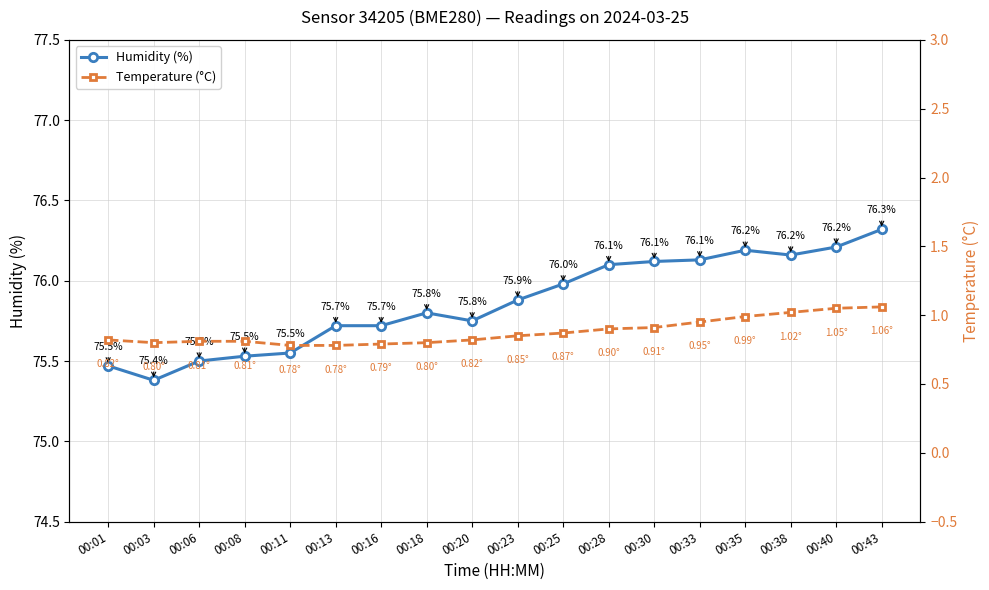

Rank the categories by Temperature (°C) value from lowest to highest.

00:11, 00:13, 00:16, 00:03, 00:18, 00:06, 00:08, 00:01, 00:20, 00:23, 00:25, 00:28, 00:30, 00:33, 00:35, 00:38, 00:40, 00:43